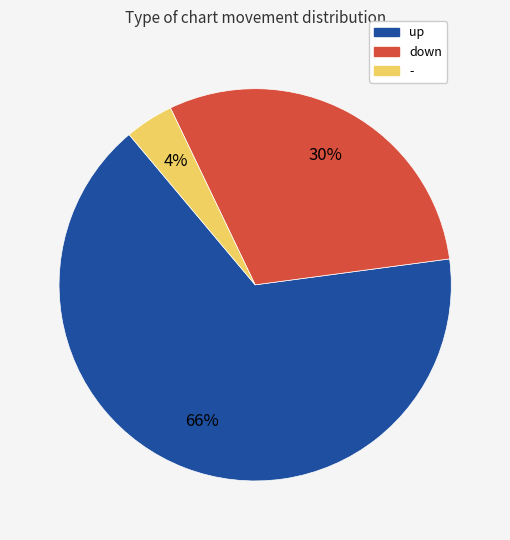

Rank the categories by value from lowest to highest.

-, down, up